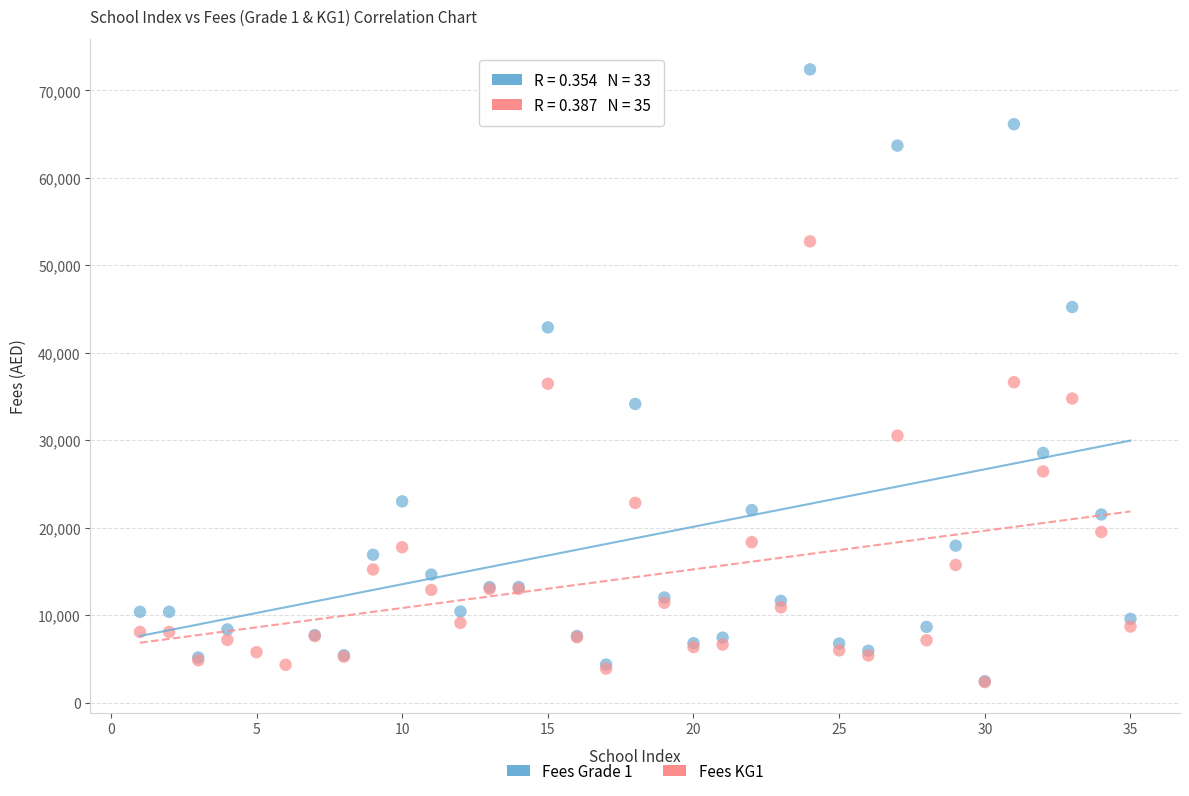

Which series has the largest Y range (max minus min)?

Fees Grade 1